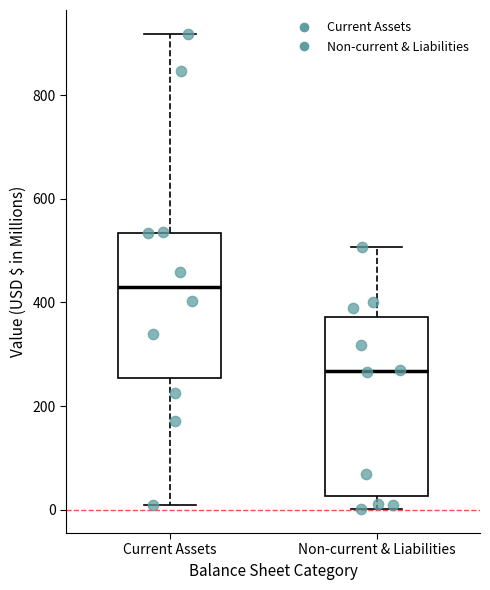

Which box has the highest median line?

Current Assets